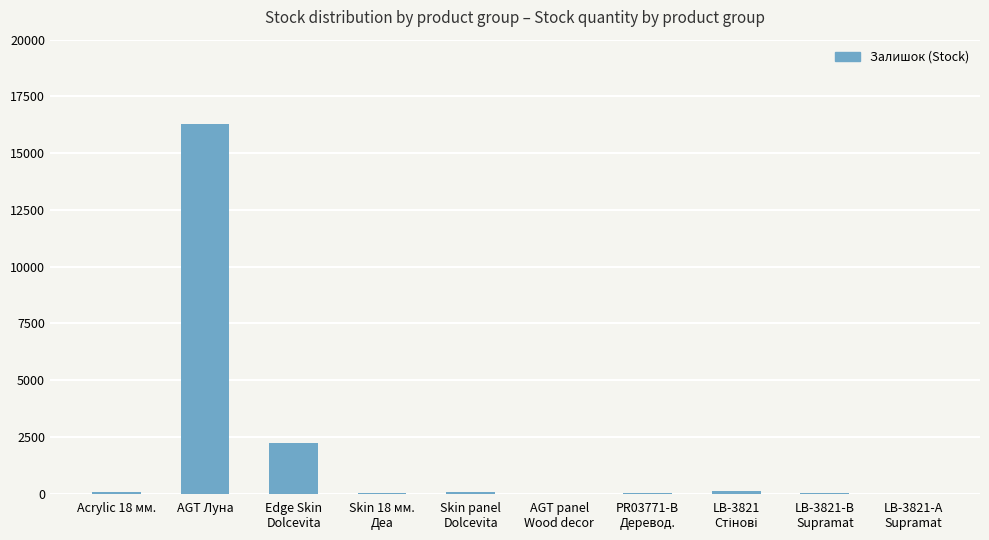

Is it true that the value at Edge Skin
Dolcevita is 2210?

True